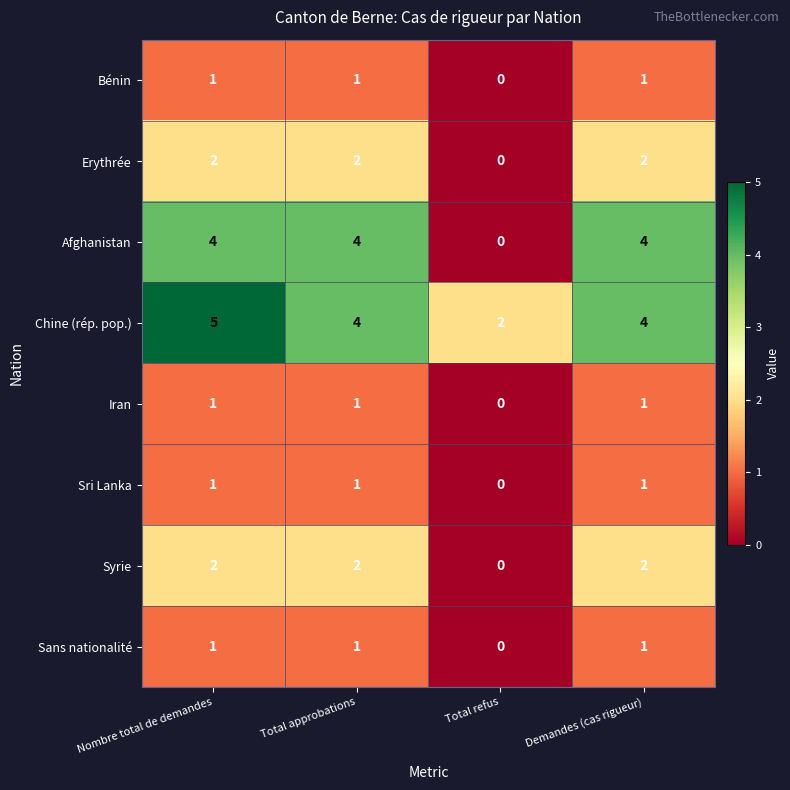

True or false: Sans nationalité has a value of 0 at Total refus.

True